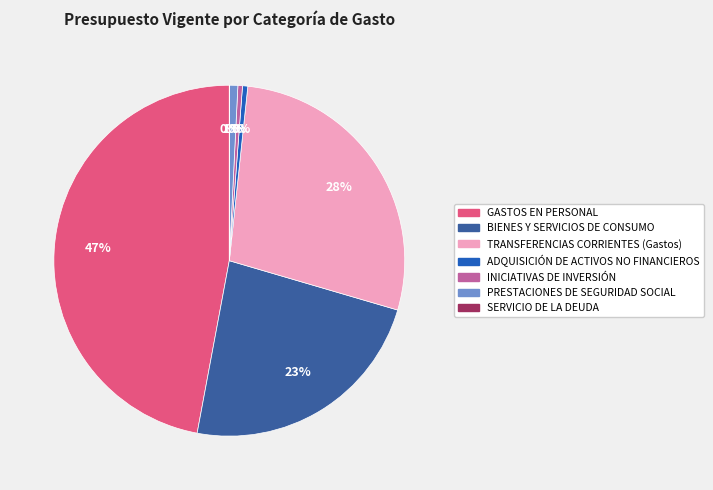

Which slice is the largest?

GASTOS EN PERSONAL